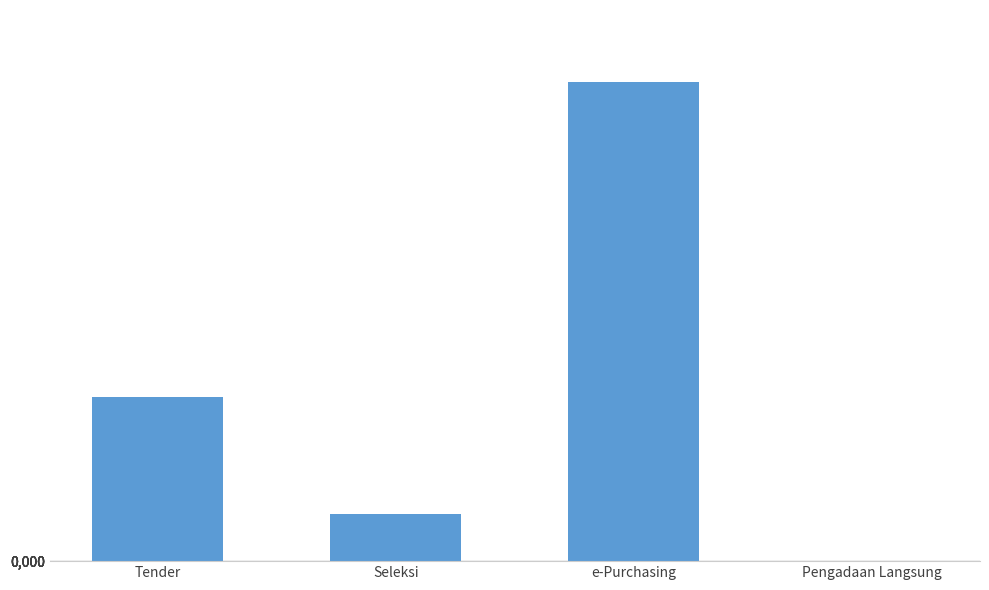

At which category does the chart reach its peak across all series?

e-Purchasing